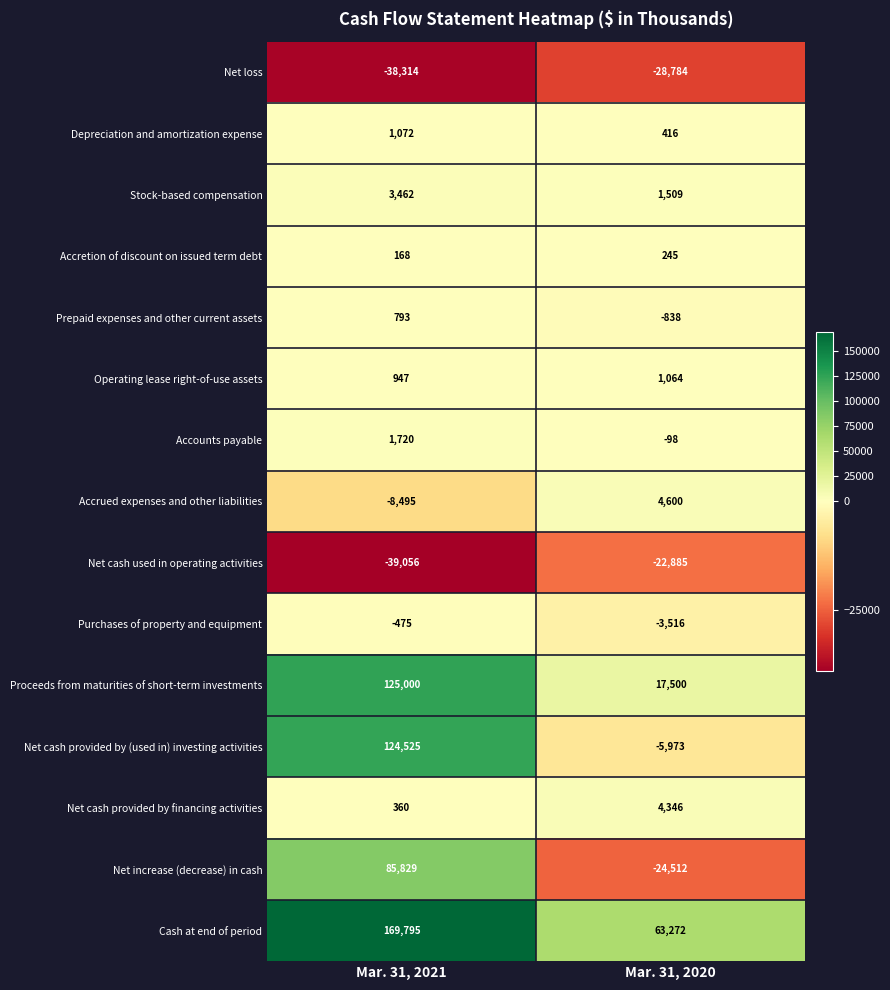

At which category does the chart reach its minimum across all series?

Mar. 31, 2021